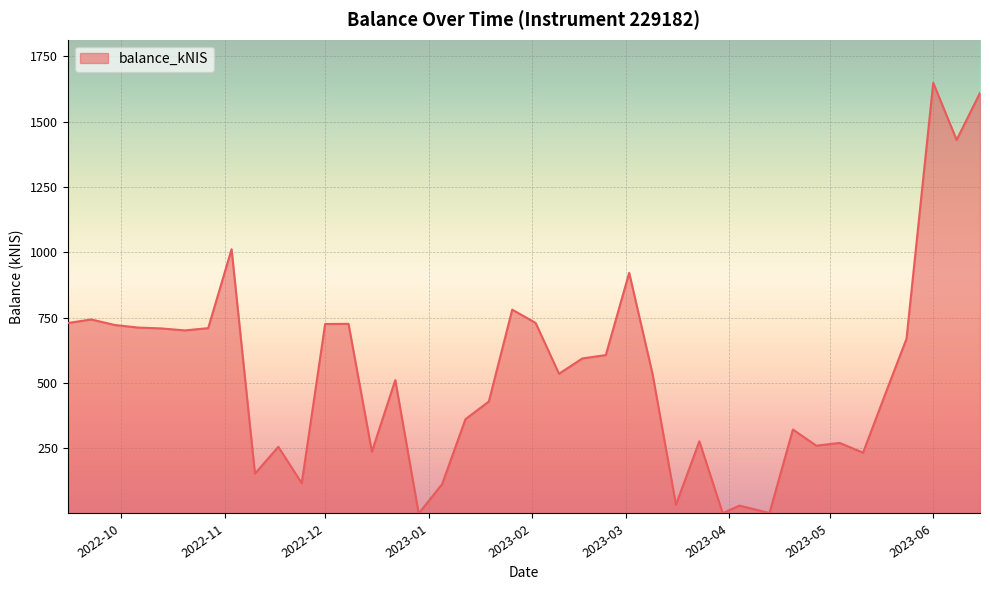

What is the difference between the maximum and minimum values?

1647.9